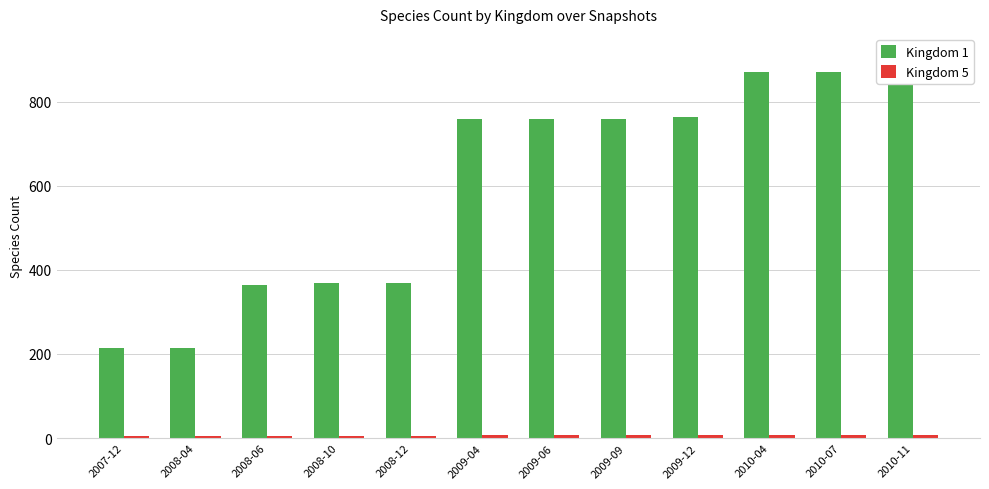

True or false: Kingdom 5 has a value of 9 at 2009-04.

False